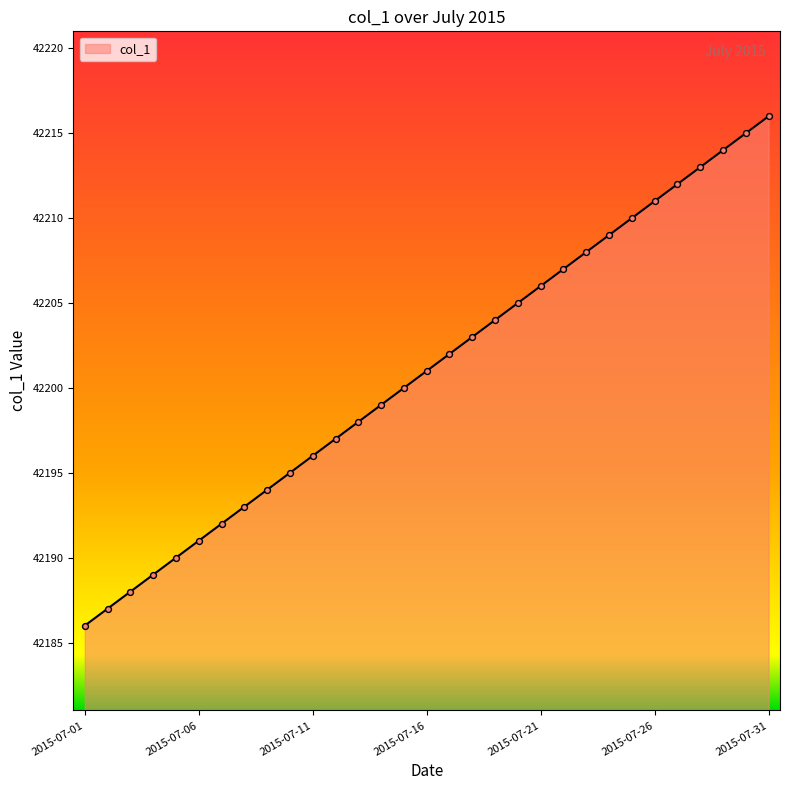

What is the smallest value displayed?

42186